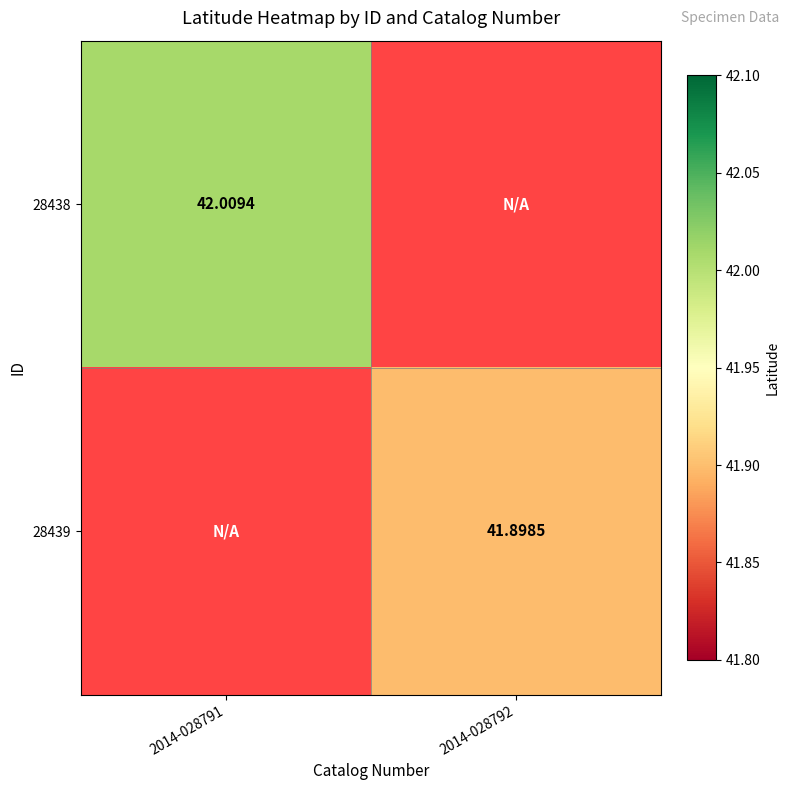

At how many categories does at least one series exceed 41?

2